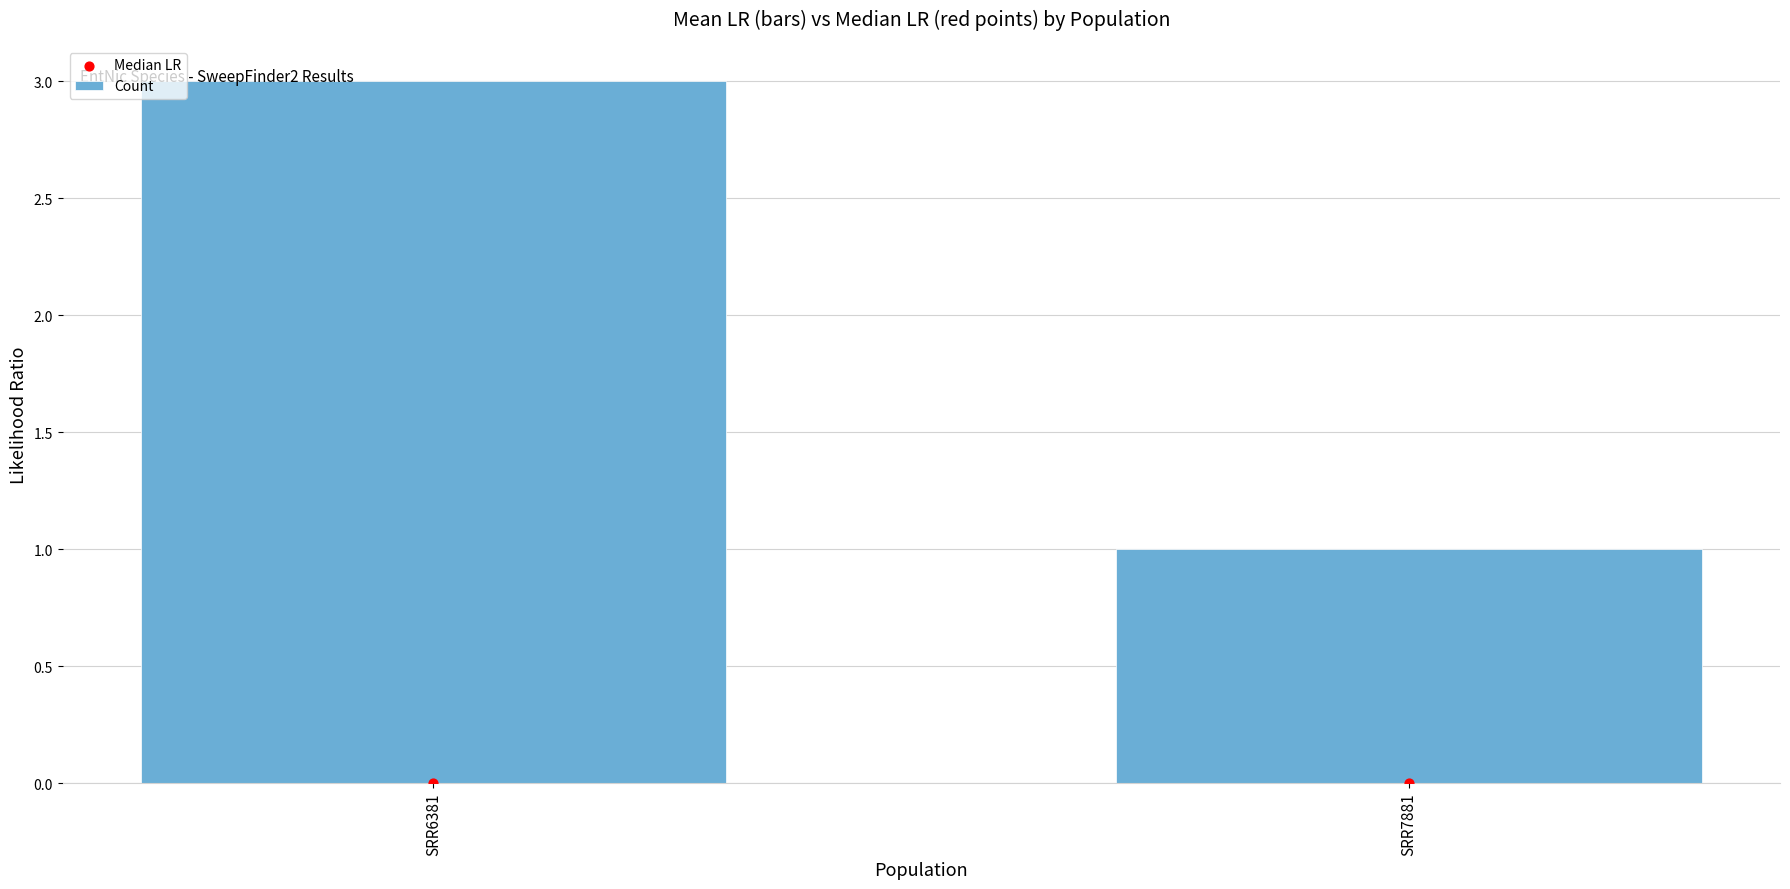

Which series contains the lowest Y value?

Median LR